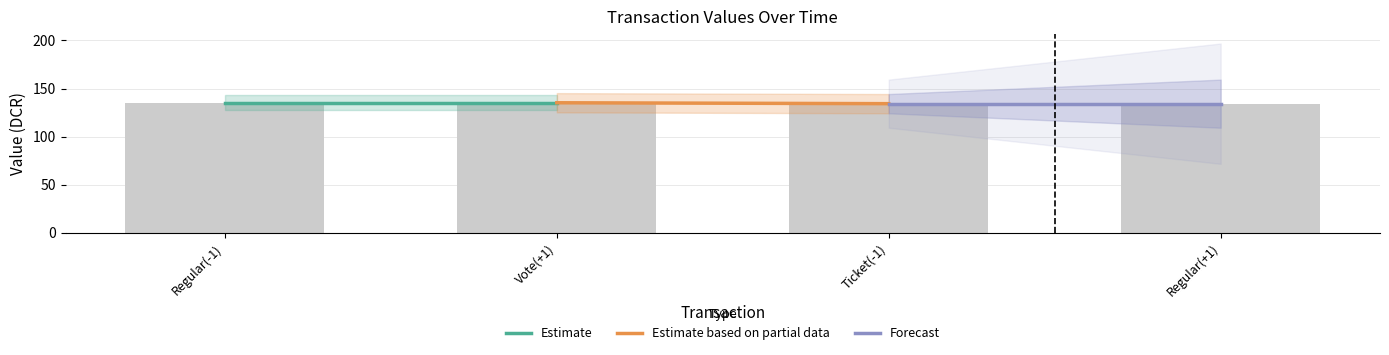

Are the bars horizontal?

No